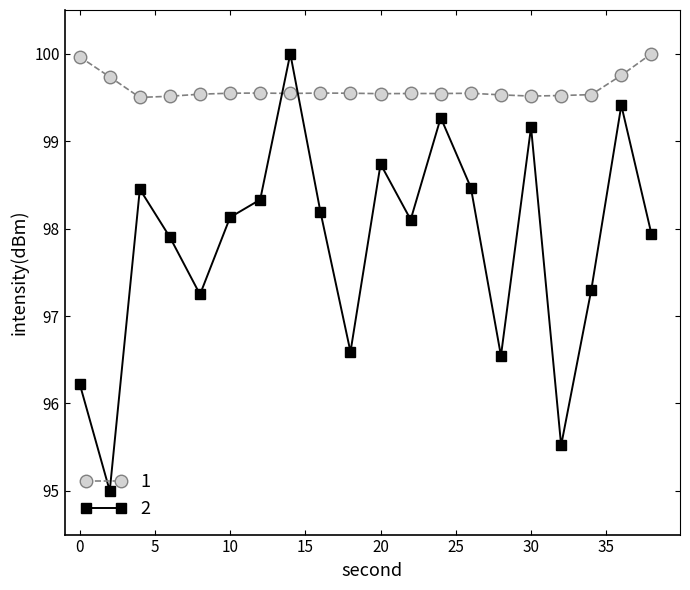

What is the value of the 1 point at the 15th from the left?

99.5